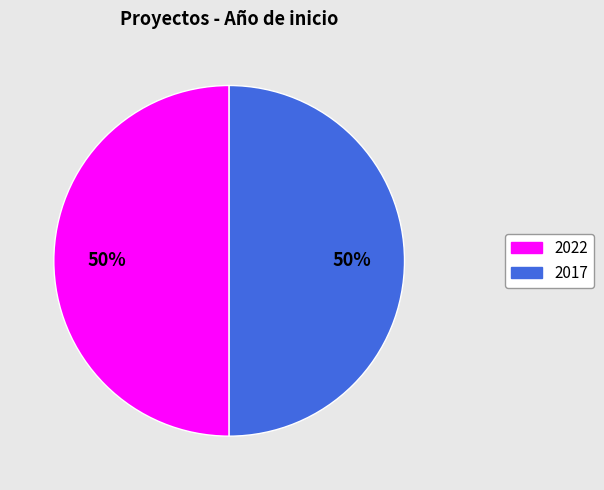

To the nearest percent, what is the average slice percentage?

50%